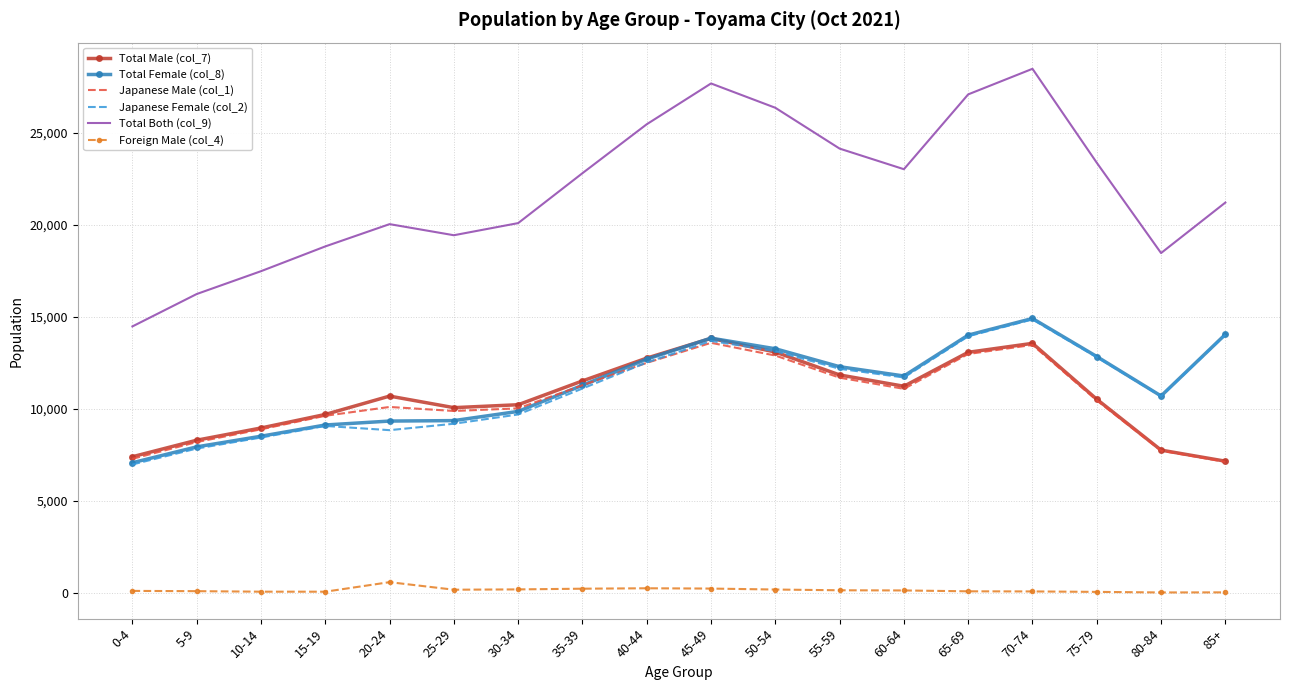

True or false: Japanese Male (col_1) and Foreign Male (col_4) intersect in this chart.

False